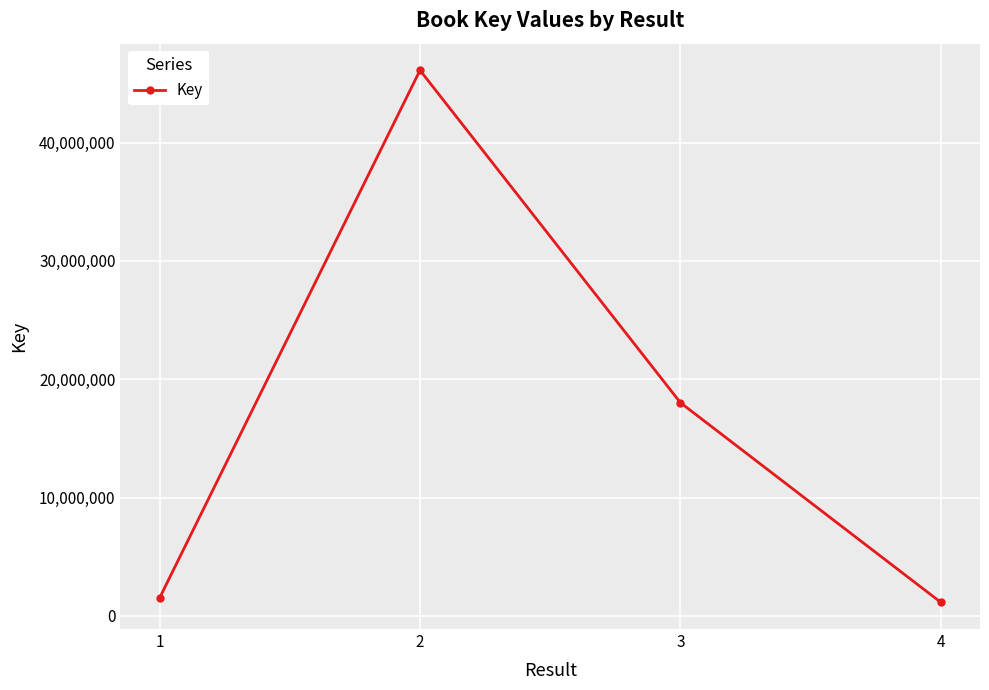

What is the sum of all values?

66788792